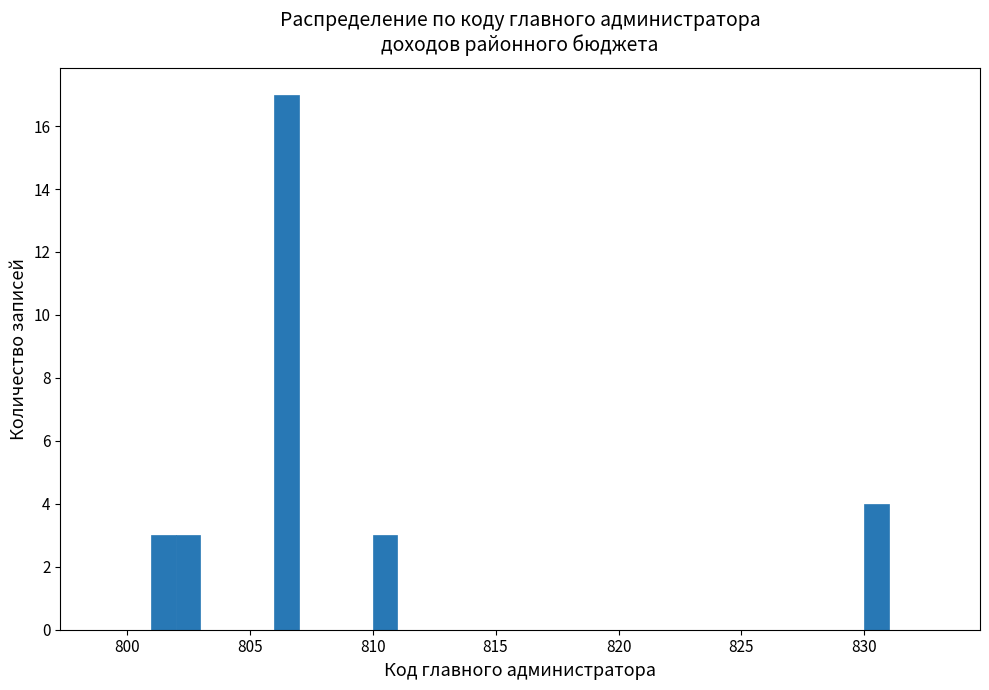

Around what value on the x-axis is the tallest bar? Give the approximate position of its centre, as read against the axis.

806.5